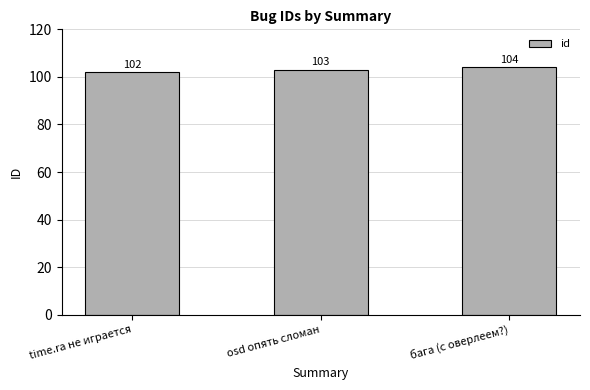

At which label is the value closest to 103?

osd опять сломан